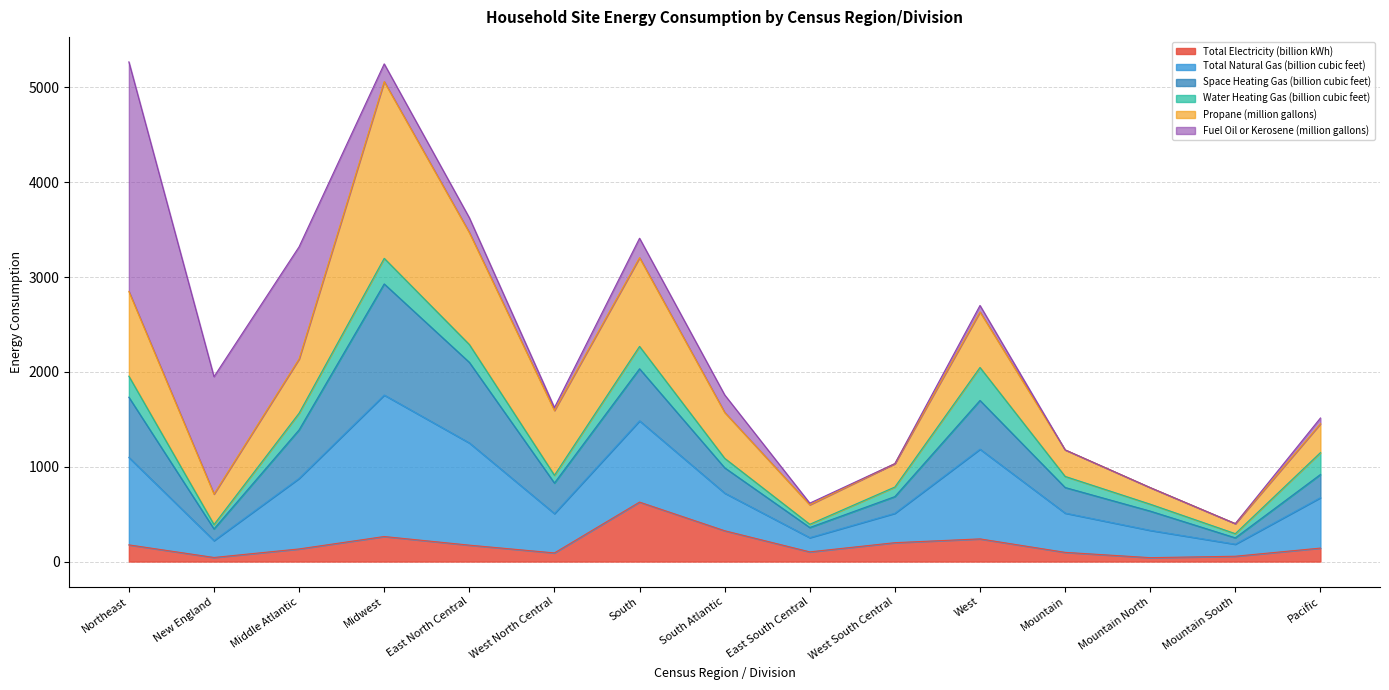

True or false: Total Electricity (billion kWh) has a value of 43 at New England.

True